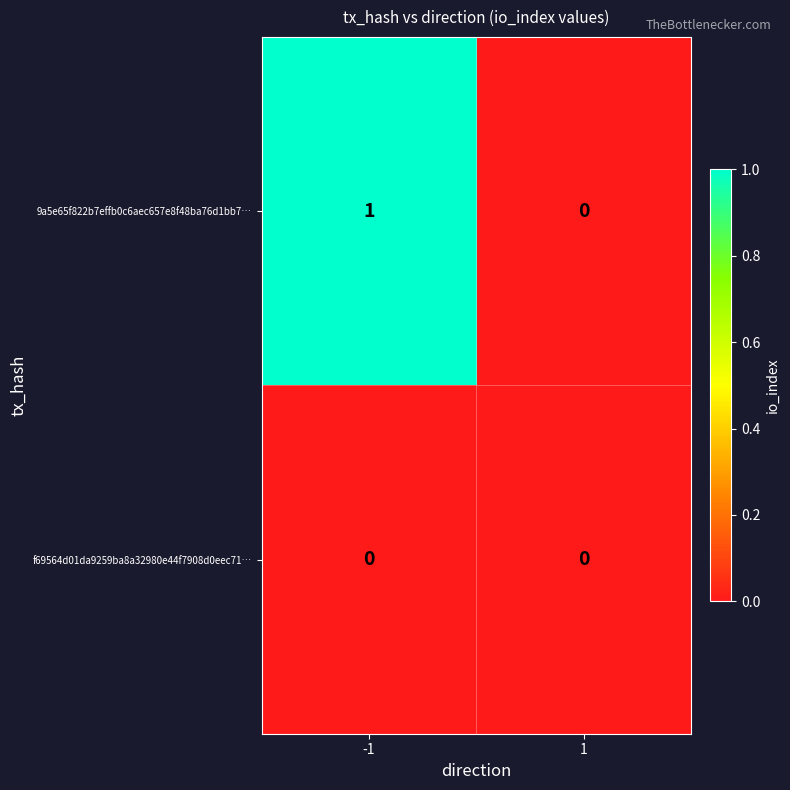

Is it true that 9a5e65f822b7effb0c6aec657e8f48ba76d1bb7… equals 0 at 1?

True